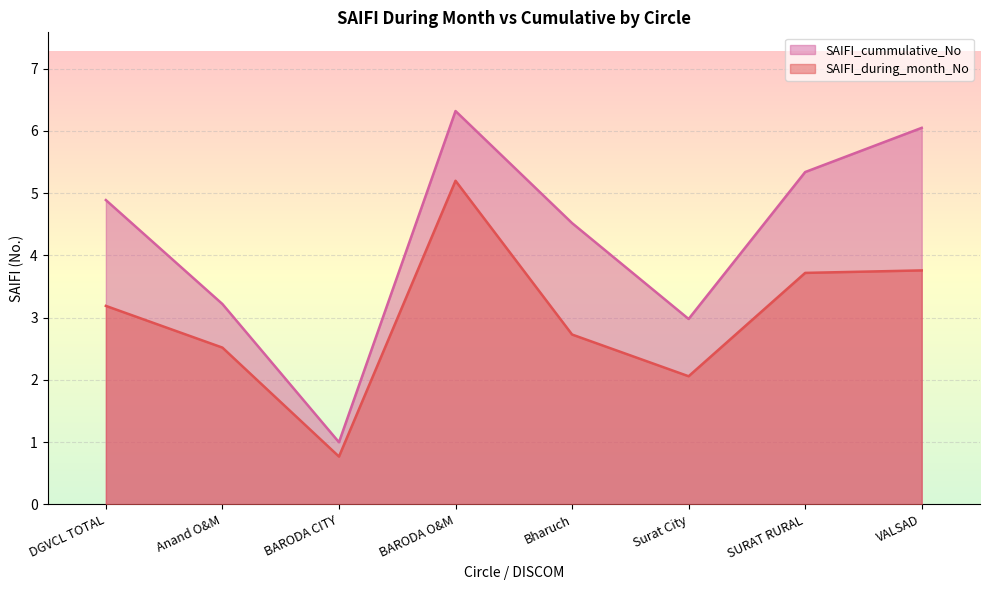

Rank the categories by SAIFI_cummulative_No value from lowest to highest.

BARODA CITY, Surat City, Anand O&M, Bharuch, DGVCL TOTAL, SURAT RURAL, VALSAD, BARODA O&M